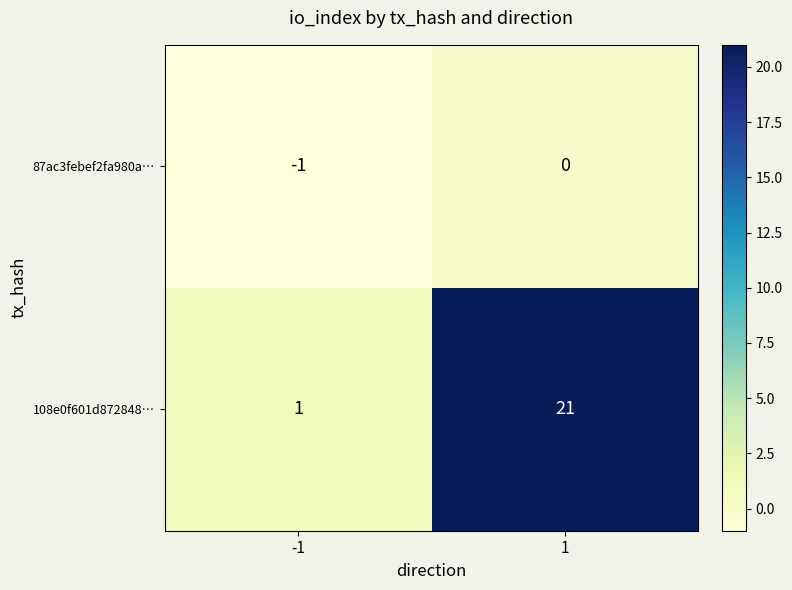

Reading left to right, what are all the values shown in this chart?

87ac3febef2fa980a…: -1	0
108e0f601d872848…: 1	21